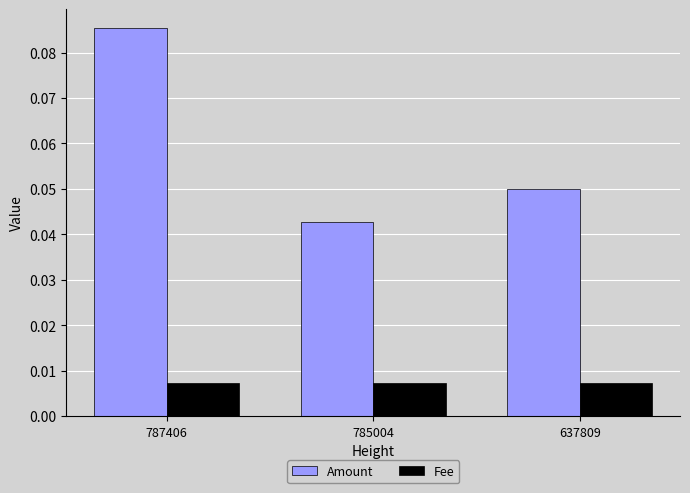

Which series has the largest range (max minus min)?

Amount